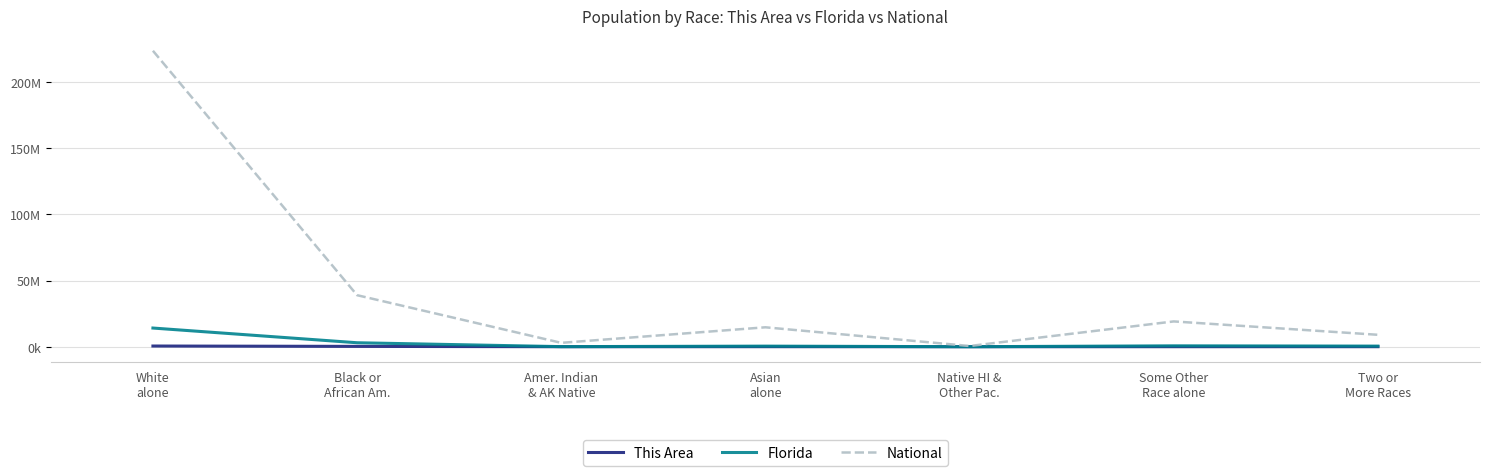

Is the value of This Area at Amer. Indian
& AK Native greater than the value of National at Two or
More Races?

No